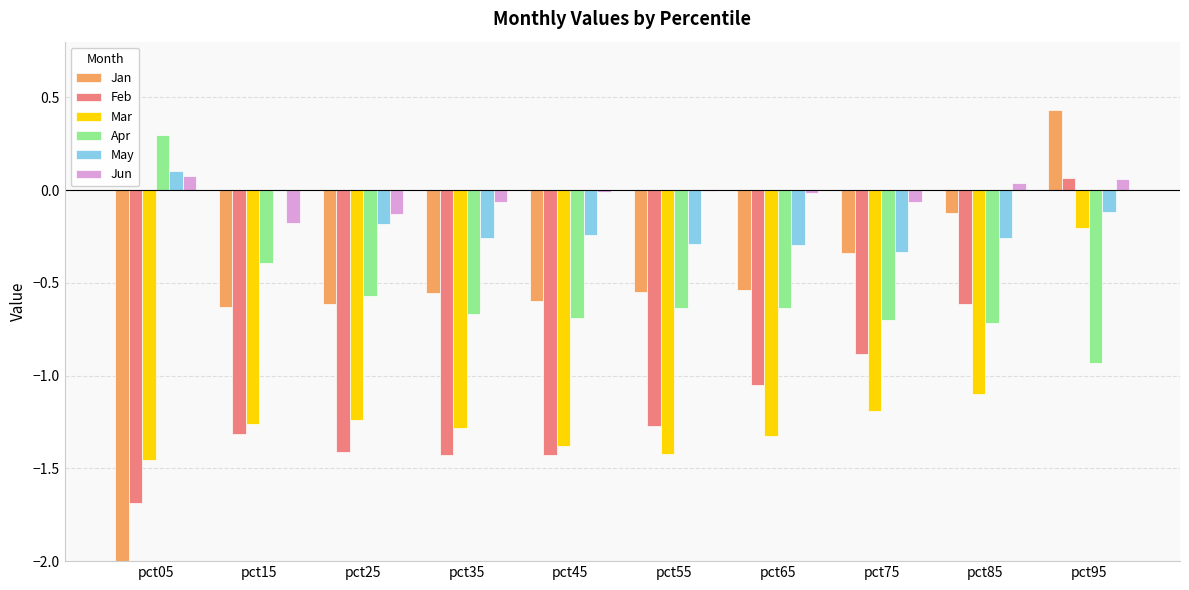

Reading left to right, transcribe all the data shown in this chart.

Jan: -2.1	-0.6	-0.6	-0.6	-0.6	-0.5	-0.5	-0.3	-0.1	0.4
Feb: -1.7	-1.3	-1.4	-1.4	-1.4	-1.3	-1.0	-0.9	-0.6	0.1
Mar: -1.5	-1.3	-1.2	-1.3	-1.4	-1.4	-1.3	-1.2	-1.1	-0.2
Apr: 0.3	-0.4	-0.6	-0.7	-0.7	-0.6	-0.6	-0.7	-0.7	-0.9
May: 0.1	0.0	-0.2	-0.3	-0.2	-0.3	-0.3	-0.3	-0.3	-0.1
Jun: 0.1	-0.2	-0.1	-0.1	-0.0	-0.0	-0.0	-0.1	0.0	0.1